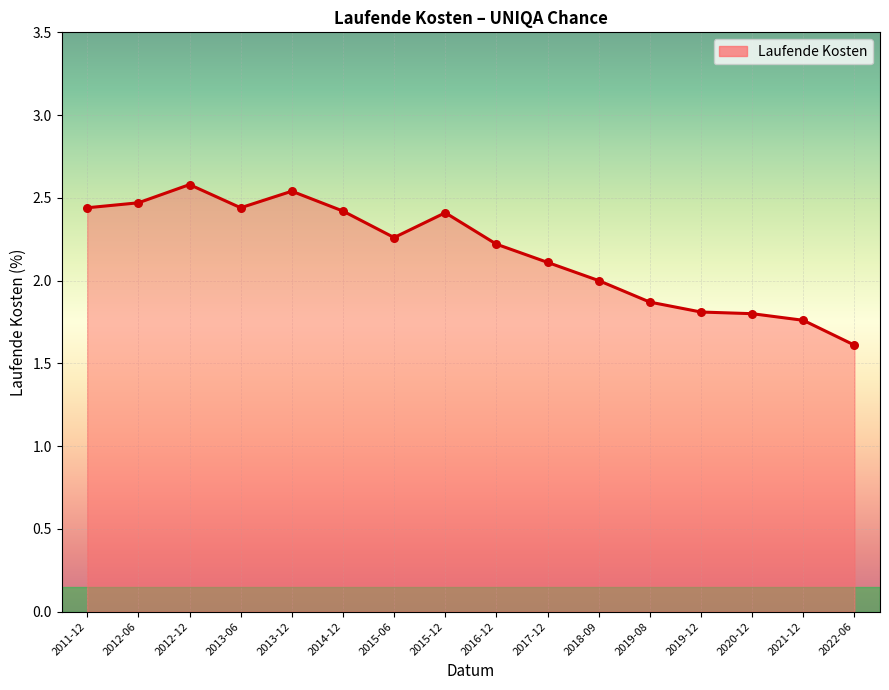

Approximately how many times larger is the value at 2017-12 compared to 2015-06?

0.9